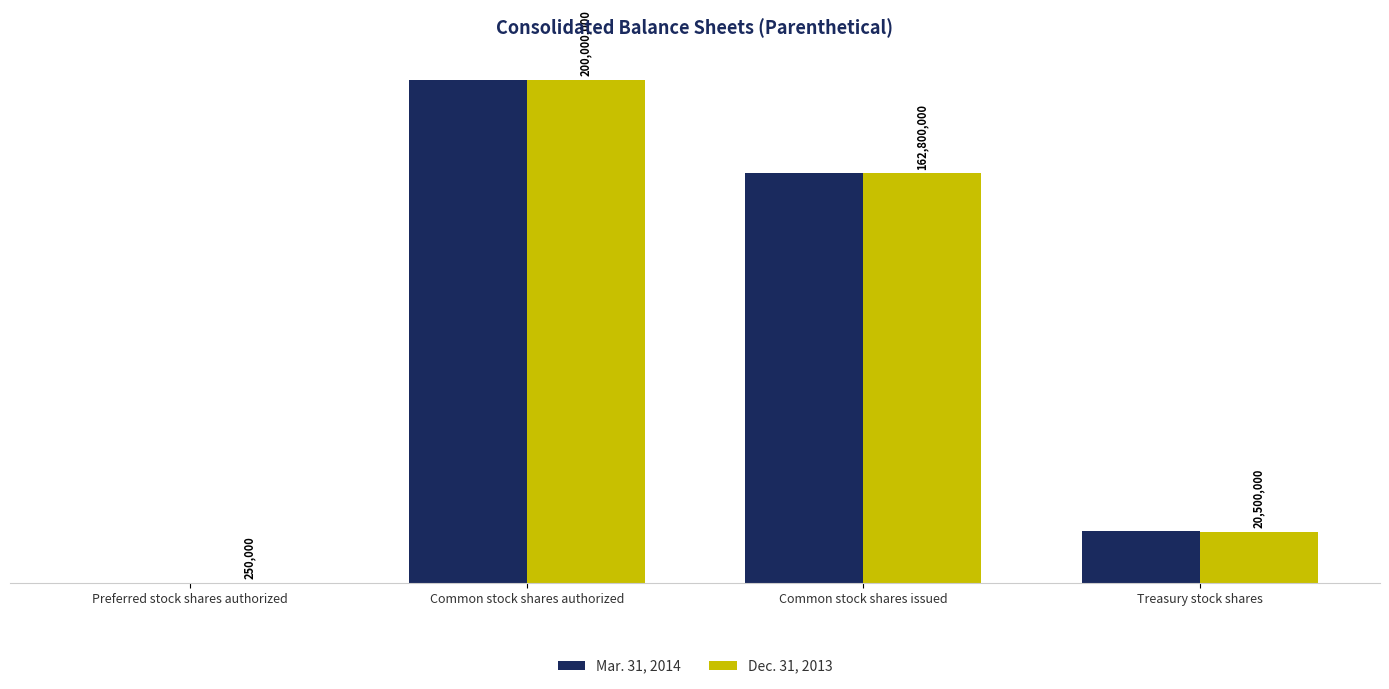

Read the Mar. 31, 2014 value at Common stock shares authorized, to the nearest 50.

200000000